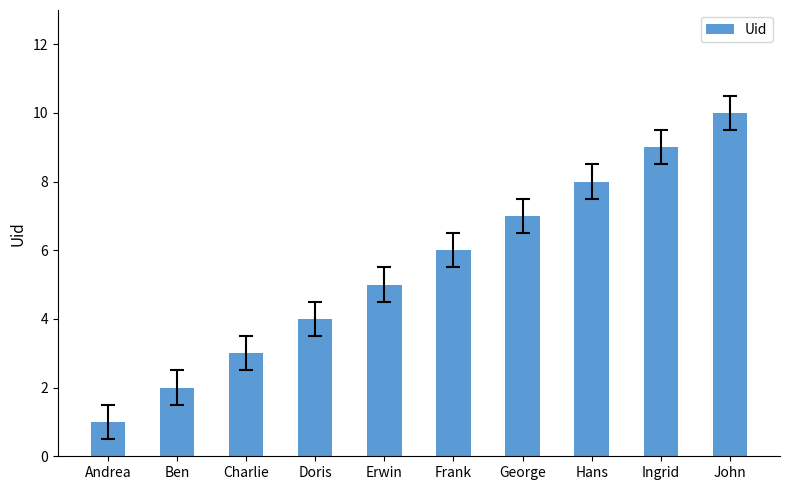

The value at George is 7. True or false?

True